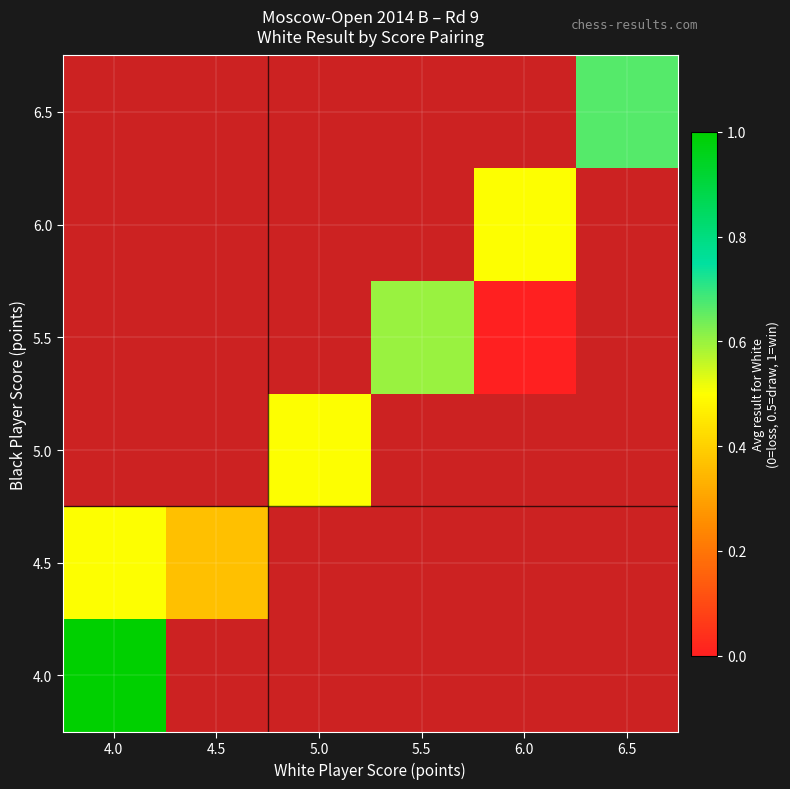

At which category does the chart reach its minimum across all series?

6.0